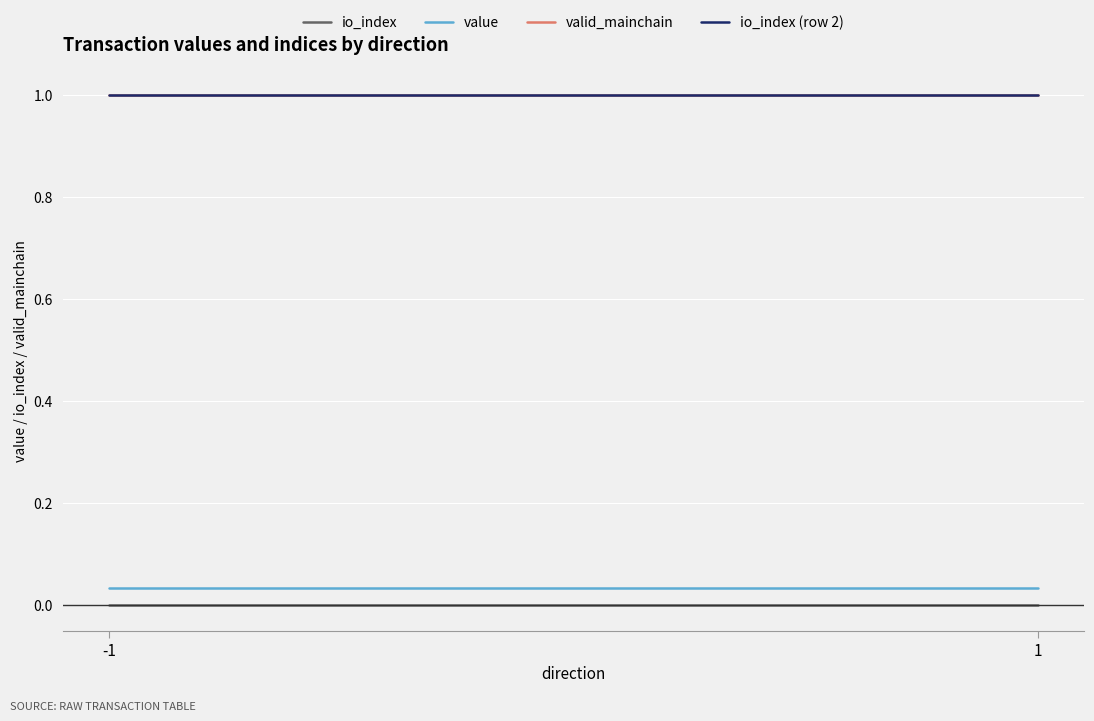

Reading left to right, list all the values displayed in this chart.

io_index: 0.0	0.0
value: 0.0	0.0
valid_mainchain: 1.0	1.0
io_index (row 2): 1.0	1.0